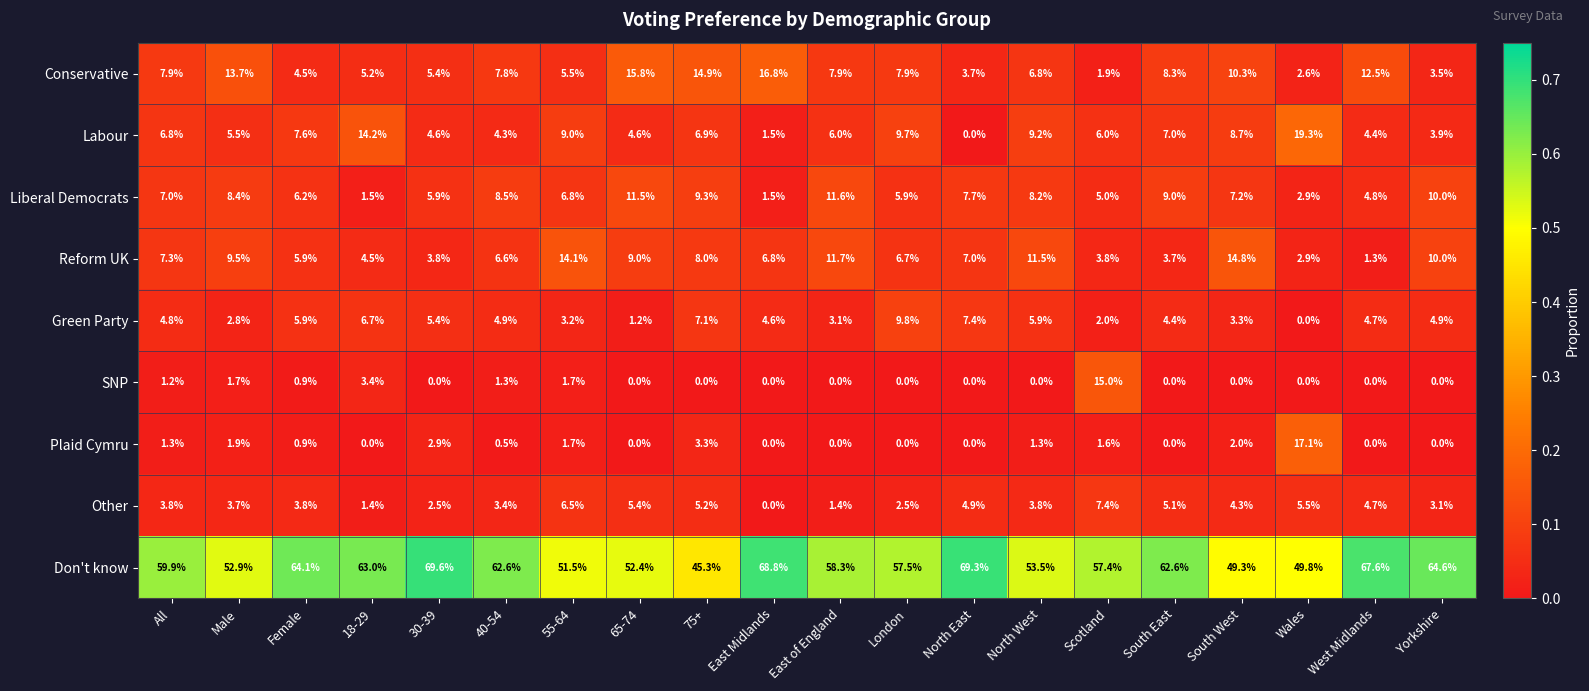

What is the difference between the SNP values at 30-39 and Male?

1.7